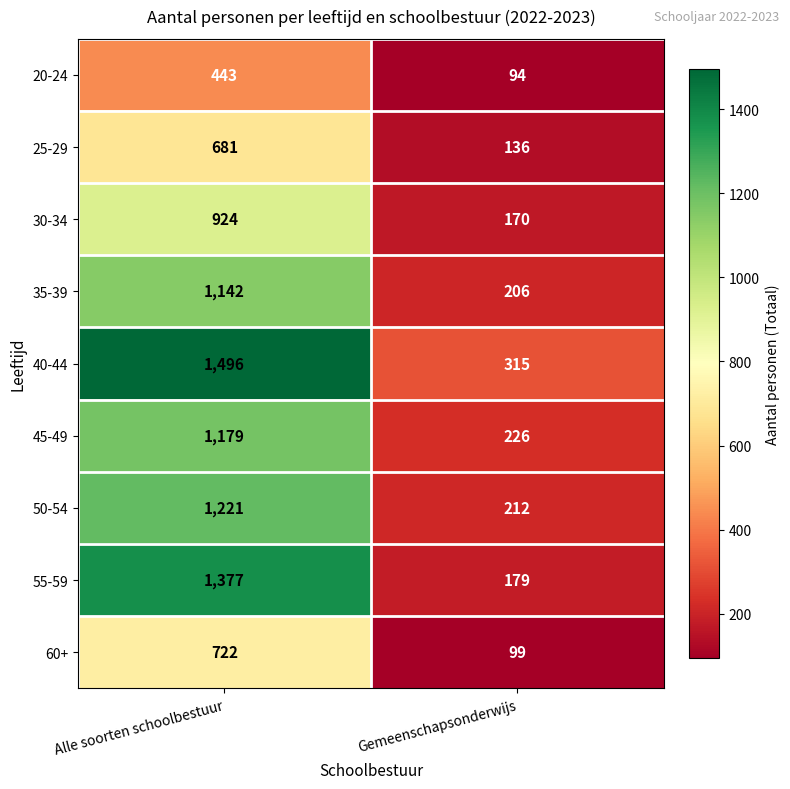

What is the difference between the 40-44 values at Gemeenschapsonderwijs and Alle soorten schoolbestuur?

1181